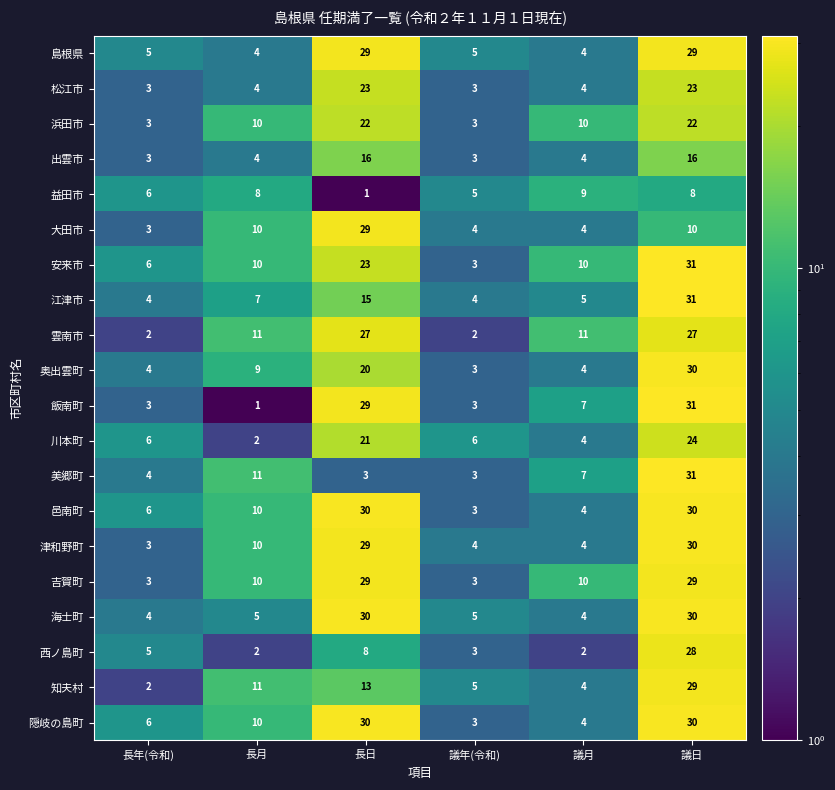

The value of 雲南市 at 議日 is 14. True or false?

False